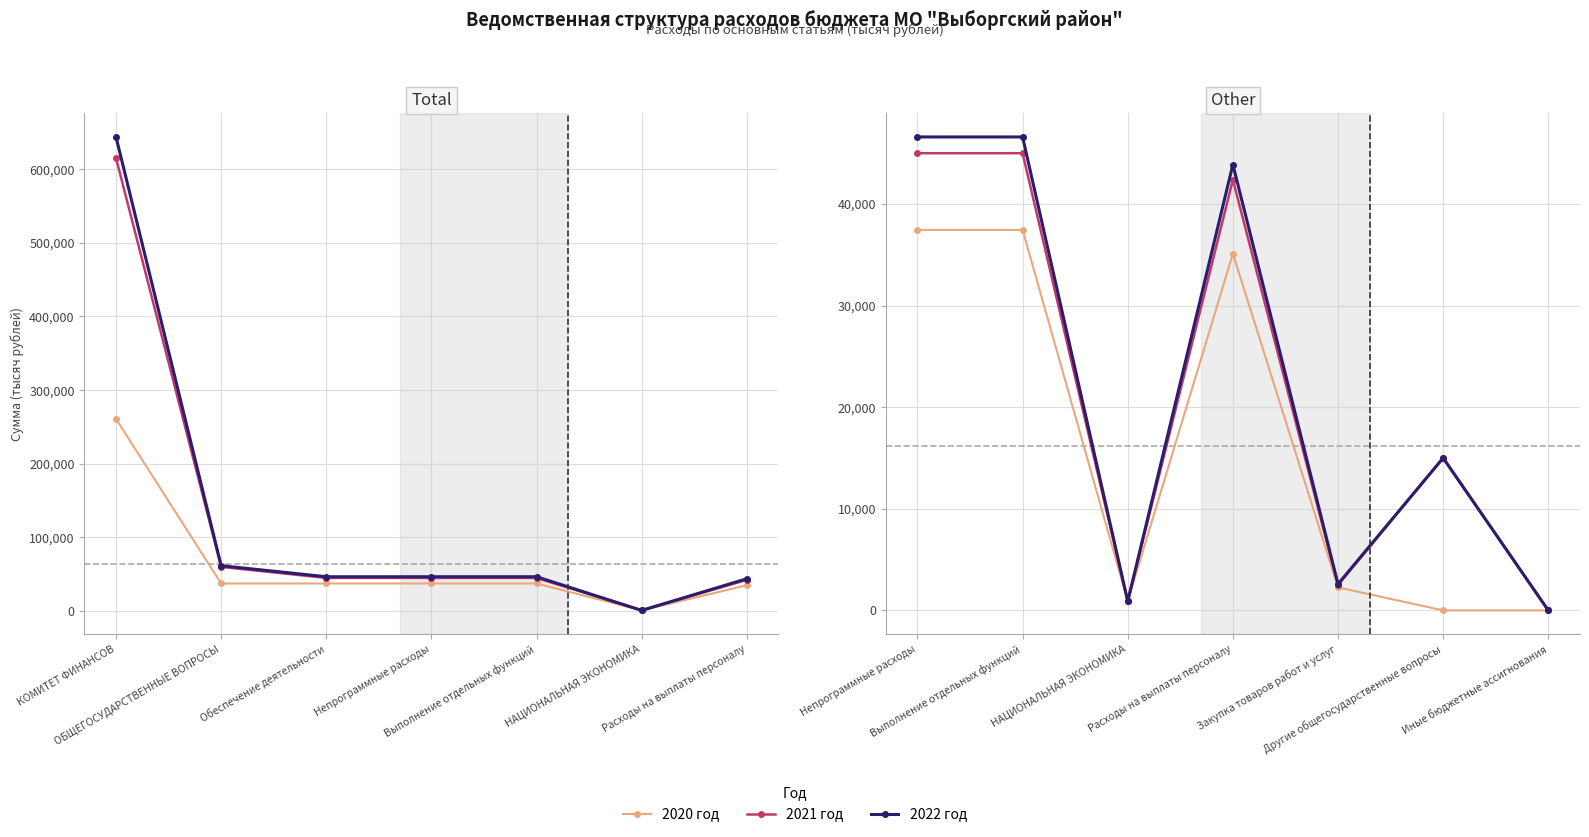

True or false: 2022 год and 2021 год cross at least once.

False